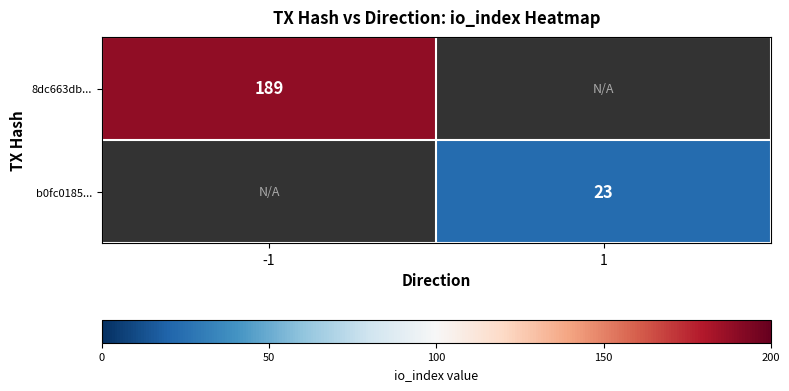

Count the number of categories in the chart.

2